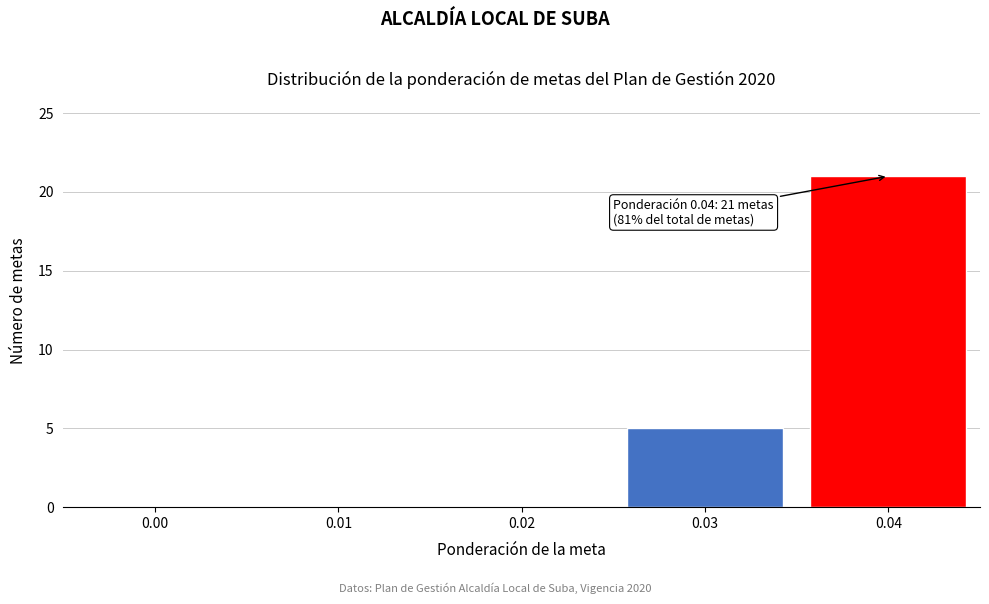

Reading left to right, transcribe all the data shown in this chart.

0.00=0	0.01=0	0.02=0	0.03=5	0.04=21